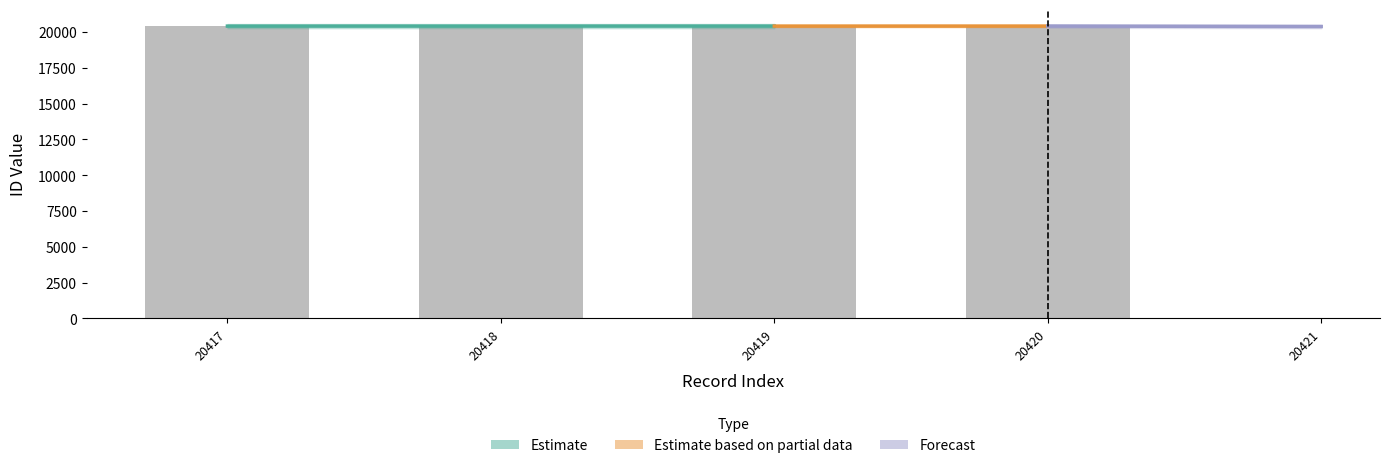

The chart shows a value of 7268 at 20419. True or false?

False